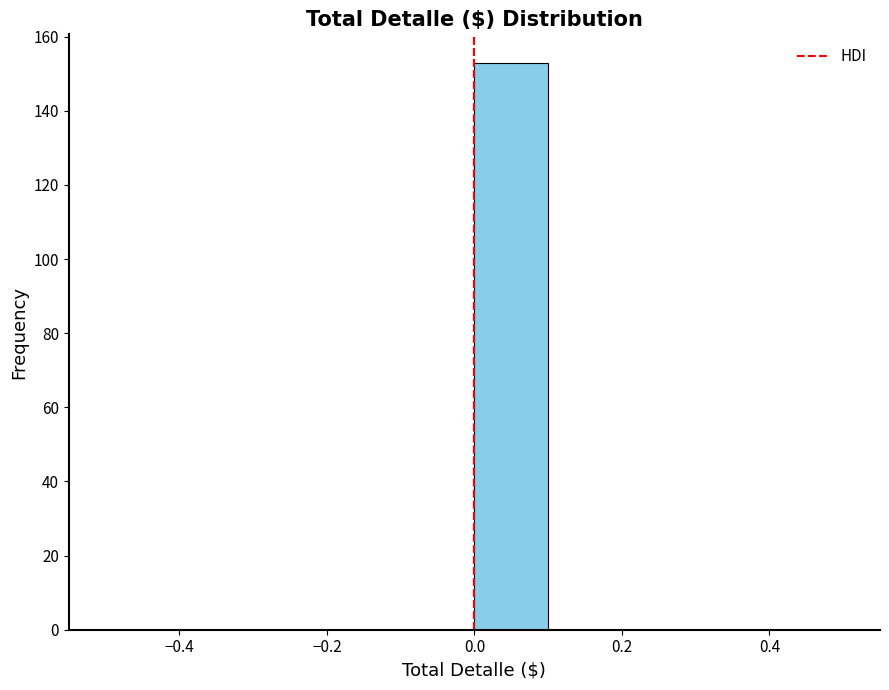

Reading left to right, transcribe this chart: for each bar, give the range it covers on the x-axis and its height. The values are not printed on the chart, so give them approximately, as read against the axis.

-0.5 to -0.4: 0
-0.4 to -0.3: 0
-0.3 to -0.2: 0
-0.2 to -0.1: 0
-0.1 to 0.0: 0
0.0 to 0.1: 154
0.1 to 0.2: 0
0.2 to 0.3: 0
0.3 to 0.4: 0
0.4 to 0.5: 0